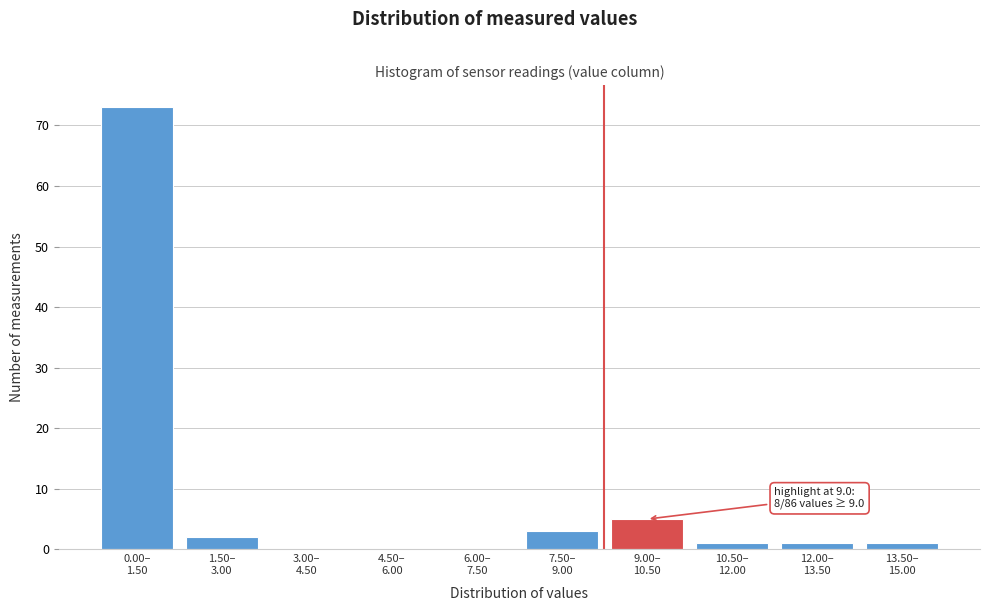

What is the maximum value shown in the chart?

73